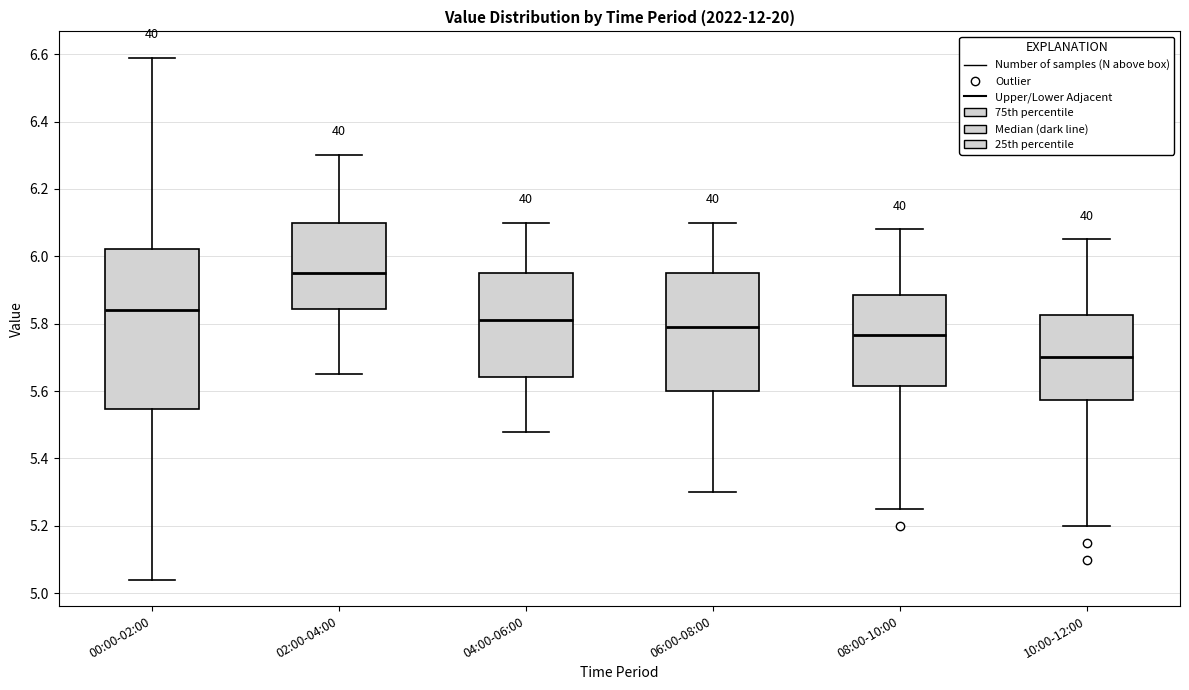

Reading left to right, transcribe this box plot: for each box, give where its median line is, the range the box spans, and where its two whiskers end, as read against the y-axis. The values are not printed on the chart, so give them approximately, as read against the axis.

00:00-02:00: median 5.84, box 5.54 to 6.02, whiskers 5.04 to 6.60
02:00-04:00: median 5.96, box 5.84 to 6.10, whiskers 5.66 to 6.30
04:00-06:00: median 5.82, box 5.64 to 5.96, whiskers 5.48 to 6.10
06:00-08:00: median 5.80, box 5.60 to 5.96, whiskers 5.30 to 6.10
08:00-10:00: median 5.76, box 5.62 to 5.88, whiskers 5.26 to 6.08
10:00-12:00: median 5.70, box 5.58 to 5.82, whiskers 5.20 to 6.06